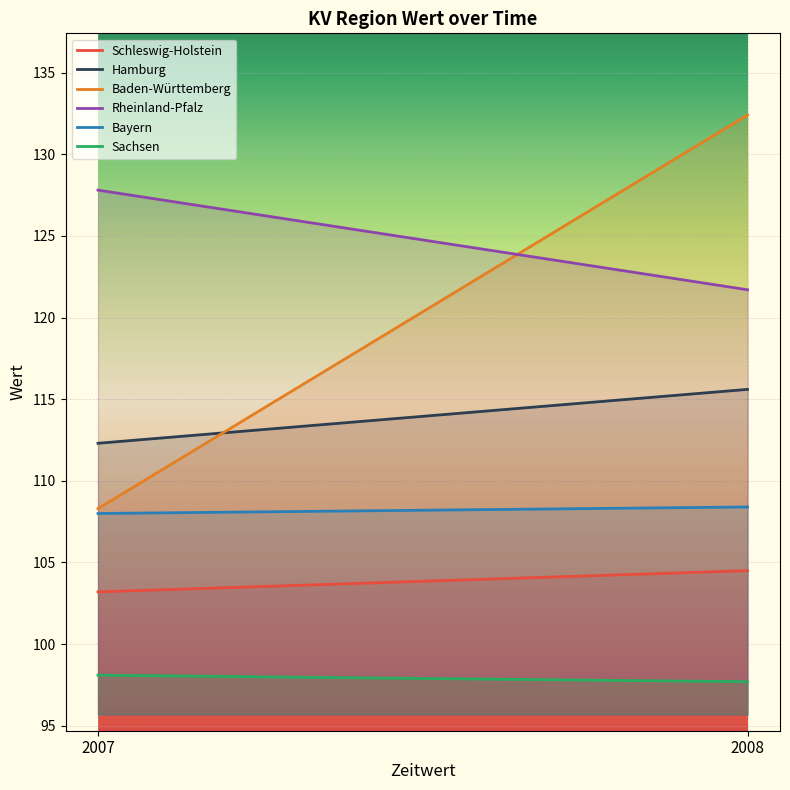

Rank the series by their maximum value, from lowest to highest.

Sachsen, Schleswig-Holstein, Bayern, Hamburg, Rheinland-Pfalz, Baden-Württemberg